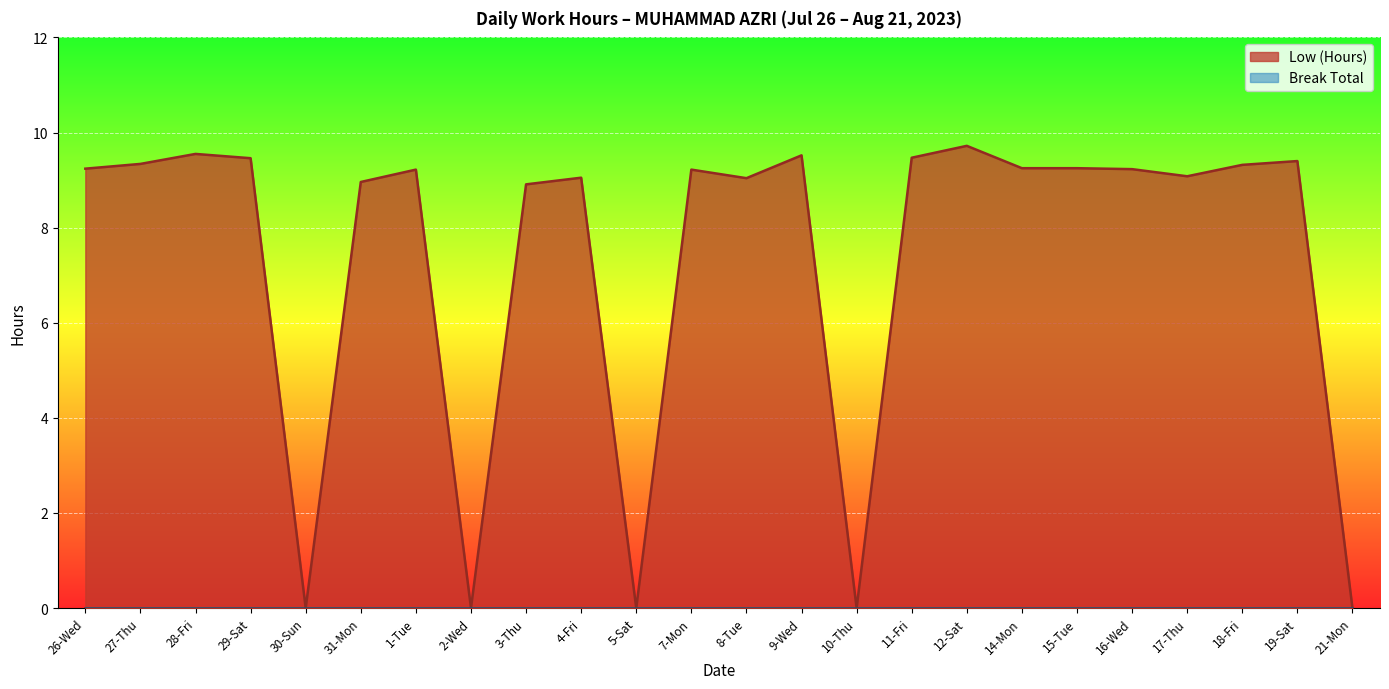

What is the approximate value at 11-Fri?

9.5